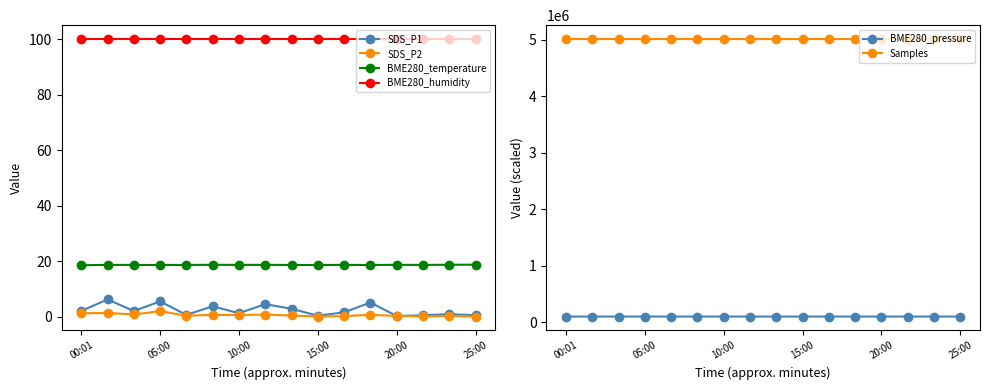

True or false: Samples has a value of 5010008.4 at 15:00.

True